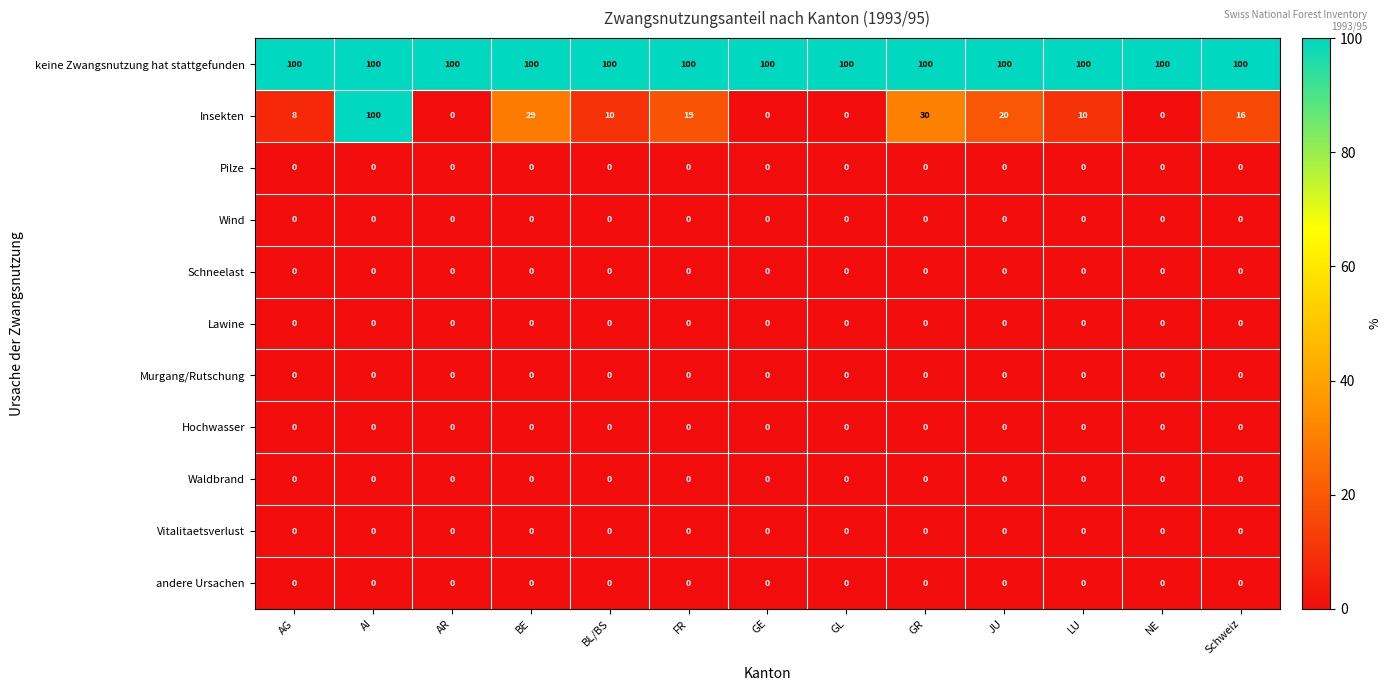

What is the total value across all series at GE?

100